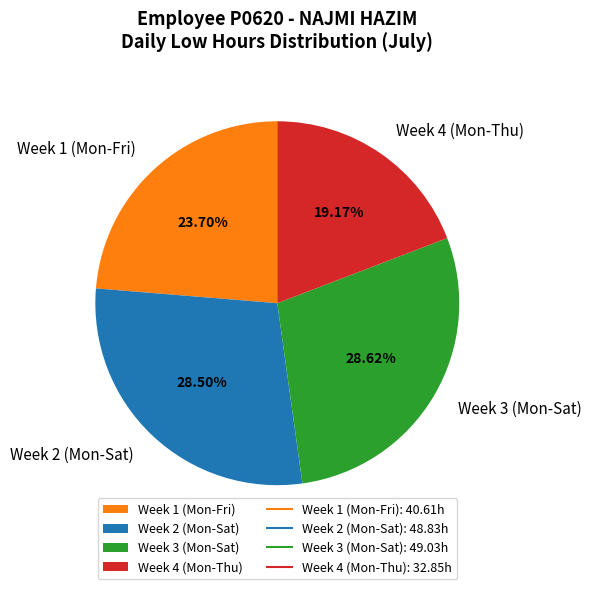

Is there a majority slice in this chart?

No